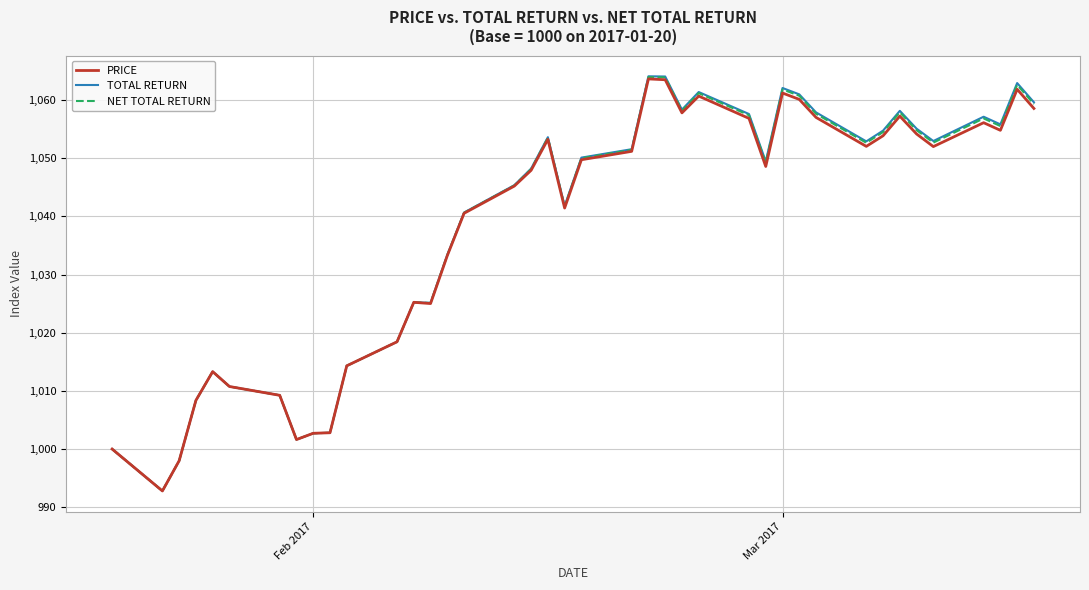

Which series has the widest spread of values?

TOTAL RETURN